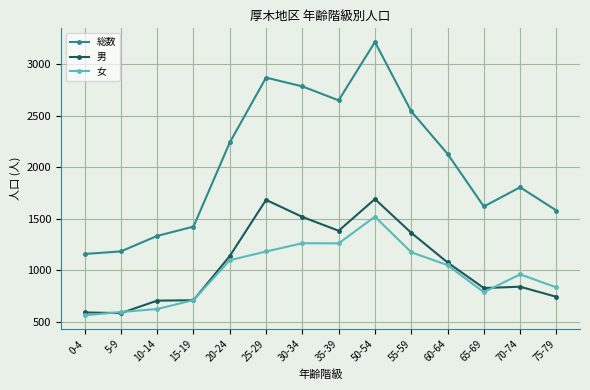

The 総数 series shows 1335 at 10-14. True or false?

True